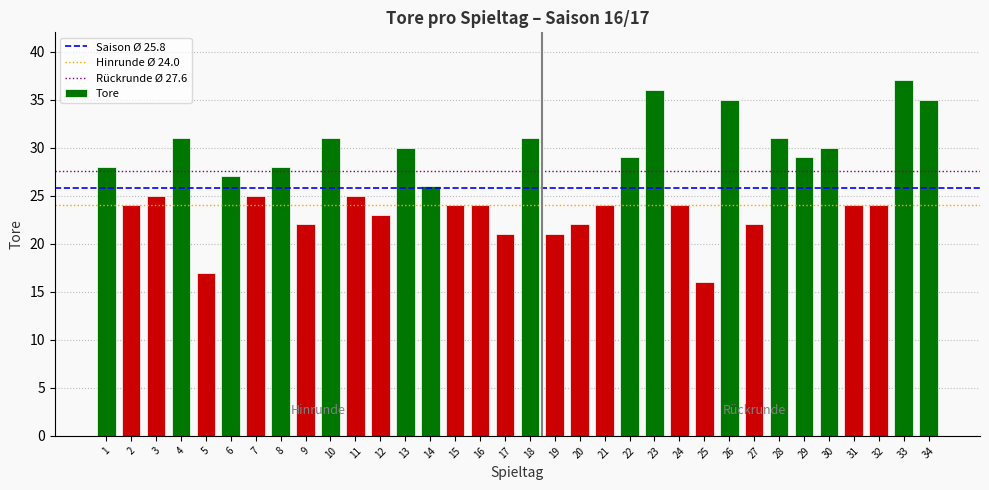

What is the value of the 1st bar from the left?

28